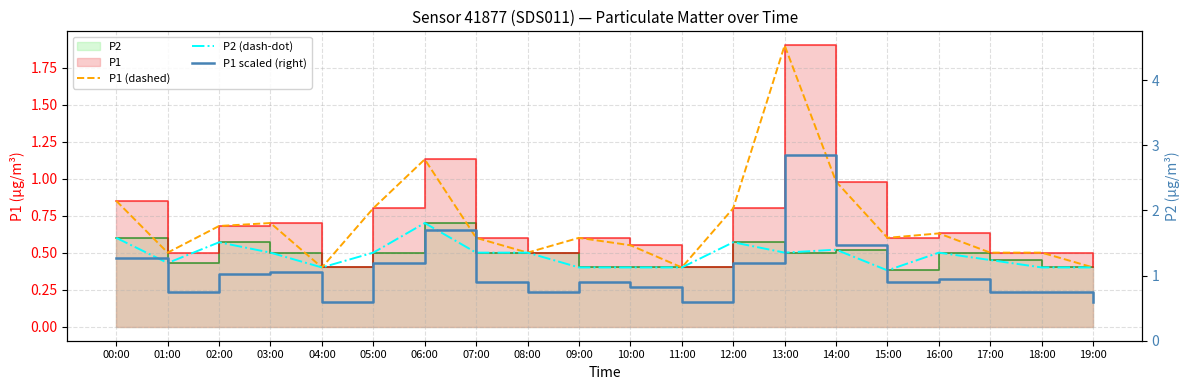

Does the chart display data point markers on the line(s)?

No